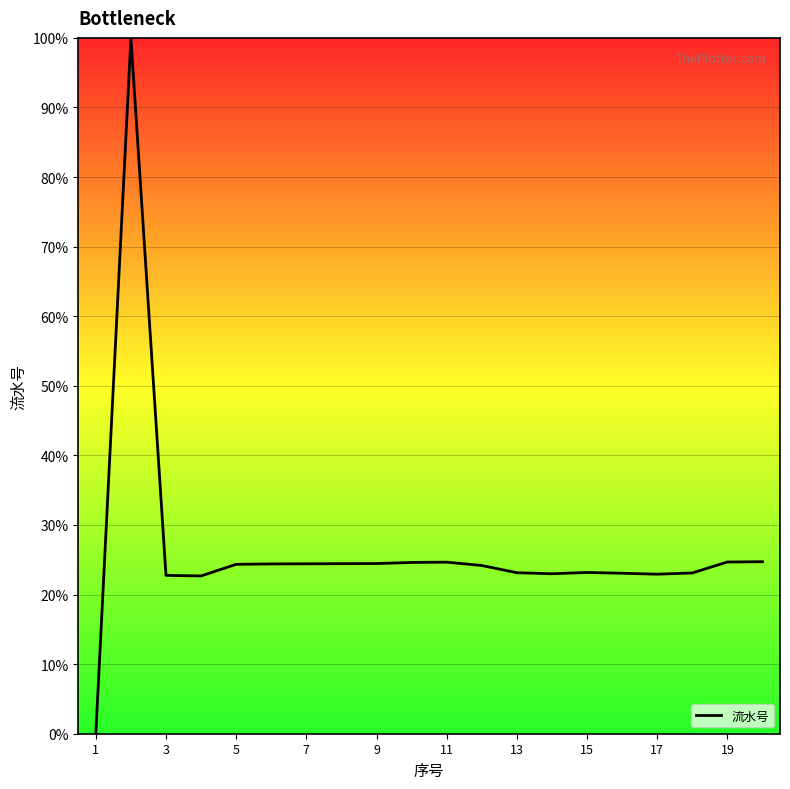

What is the maximum value shown in the chart?

100.0